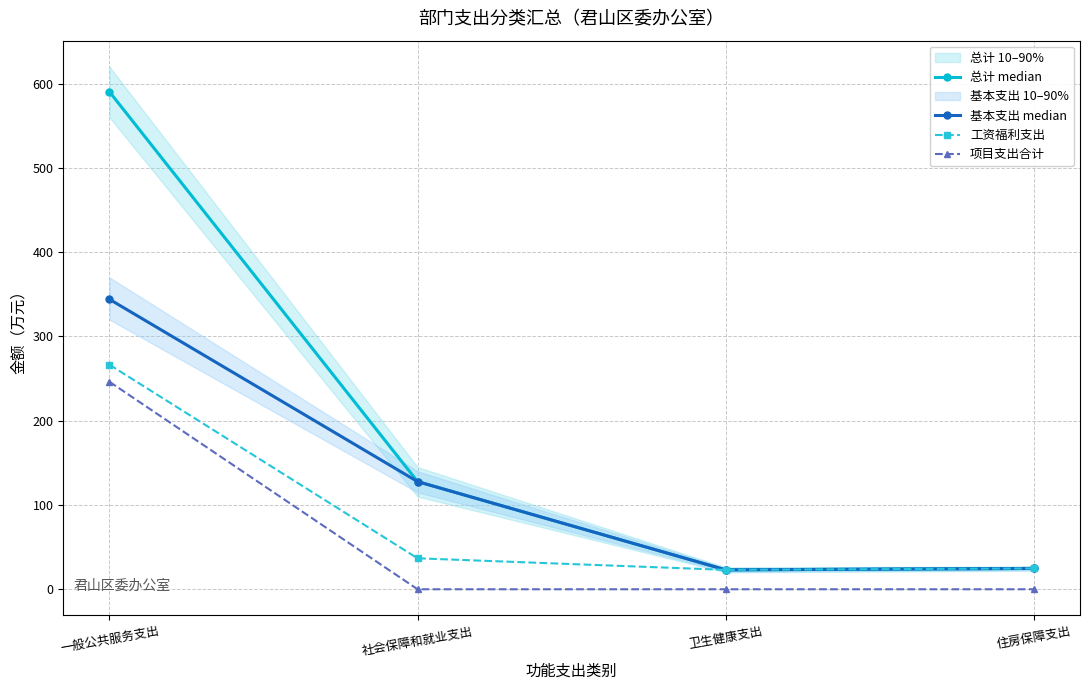

What is the label of the 4th point from the right?

一般公共服务支出